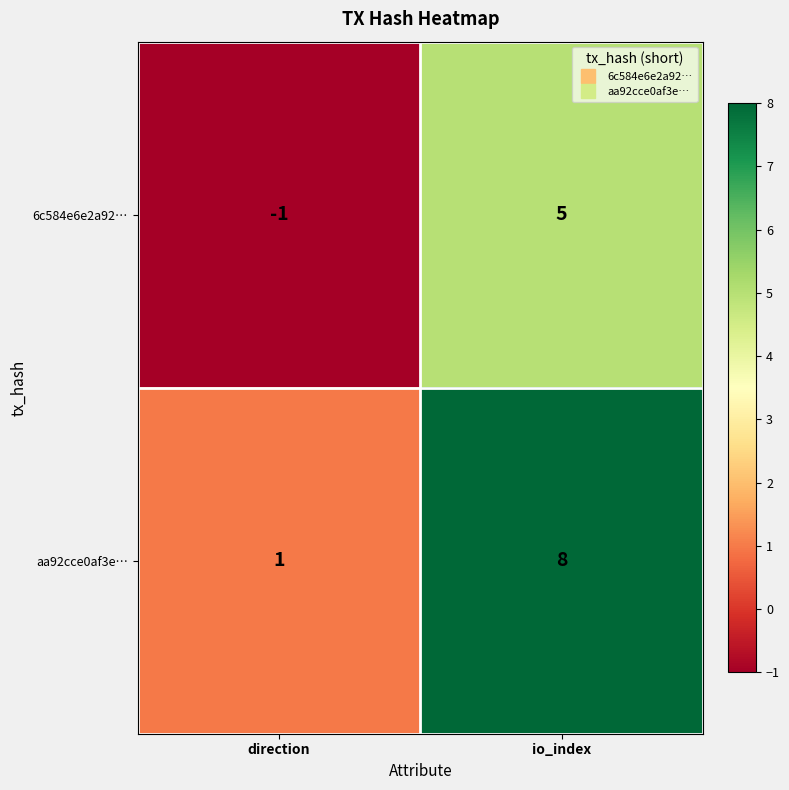

At which category does the chart reach its peak across all series?

io_index